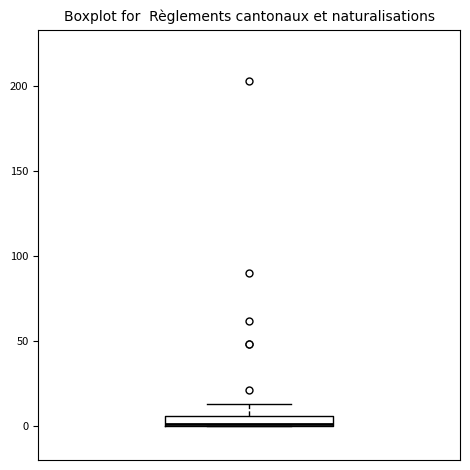

Where is the lower edge of the box on the y-axis? The values are not printed on the chart, so give them approximately, as read against the axis.

0